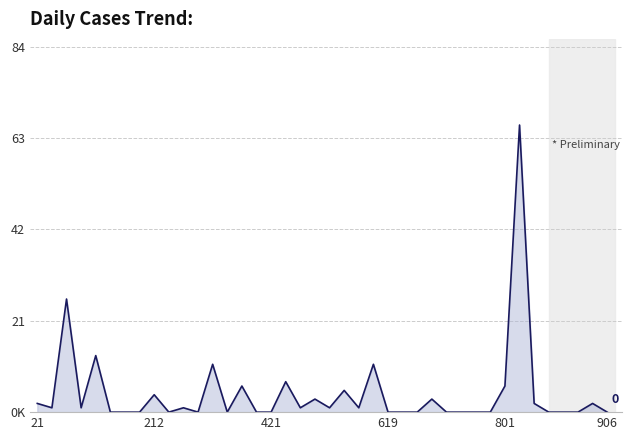

What is the average value?

4